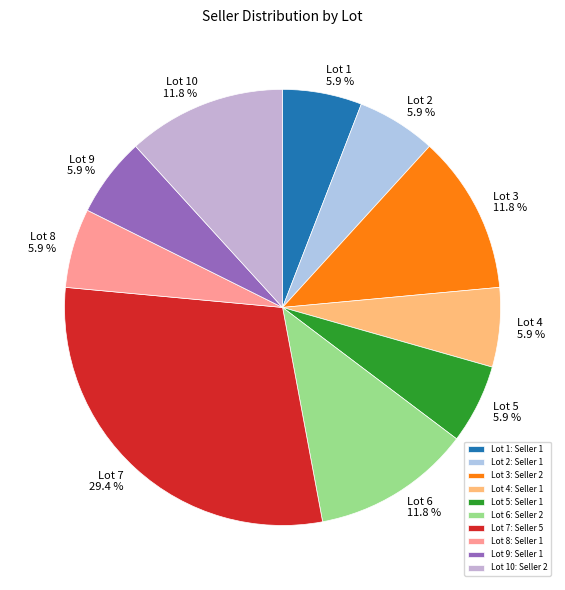

Rank the categories by value from lowest to highest.

Lot 1, Lot 2, Lot 4, Lot 5, Lot 8, Lot 9, Lot 3, Lot 6, Lot 10, Lot 7